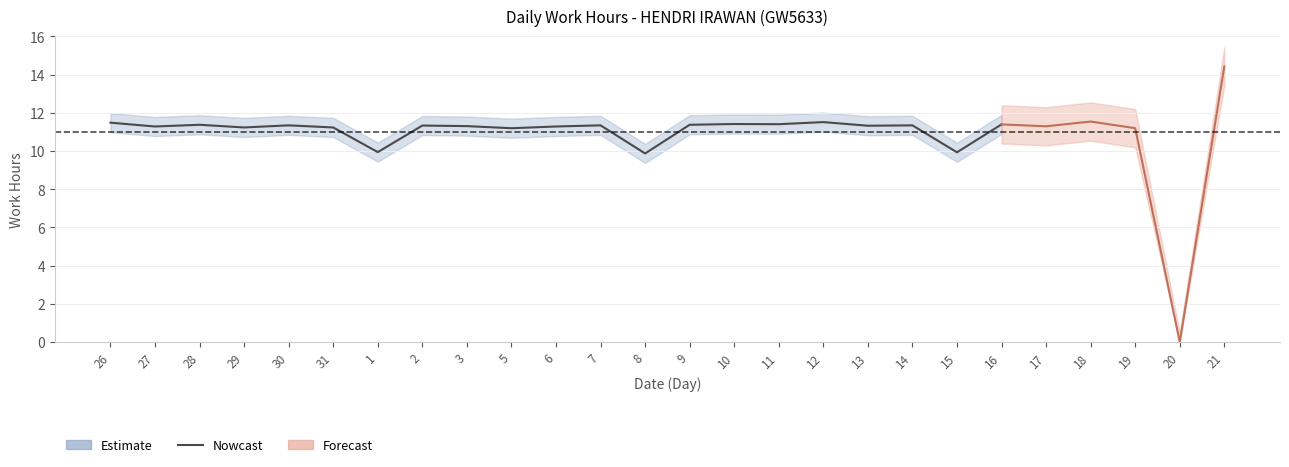

What is the label of the 6th point from the left?

31